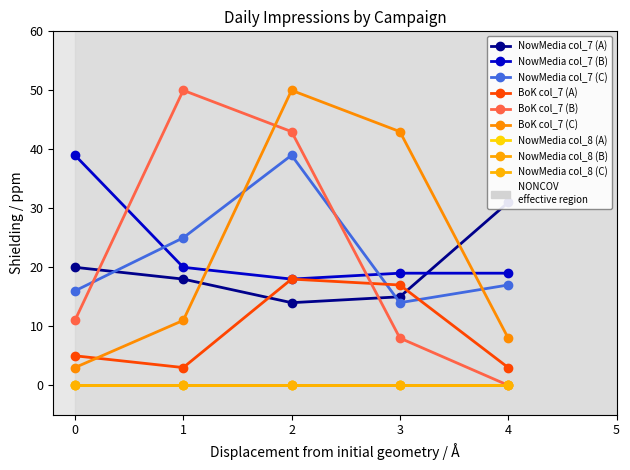

Which series has the largest total across all categories?

NowMedia col_7